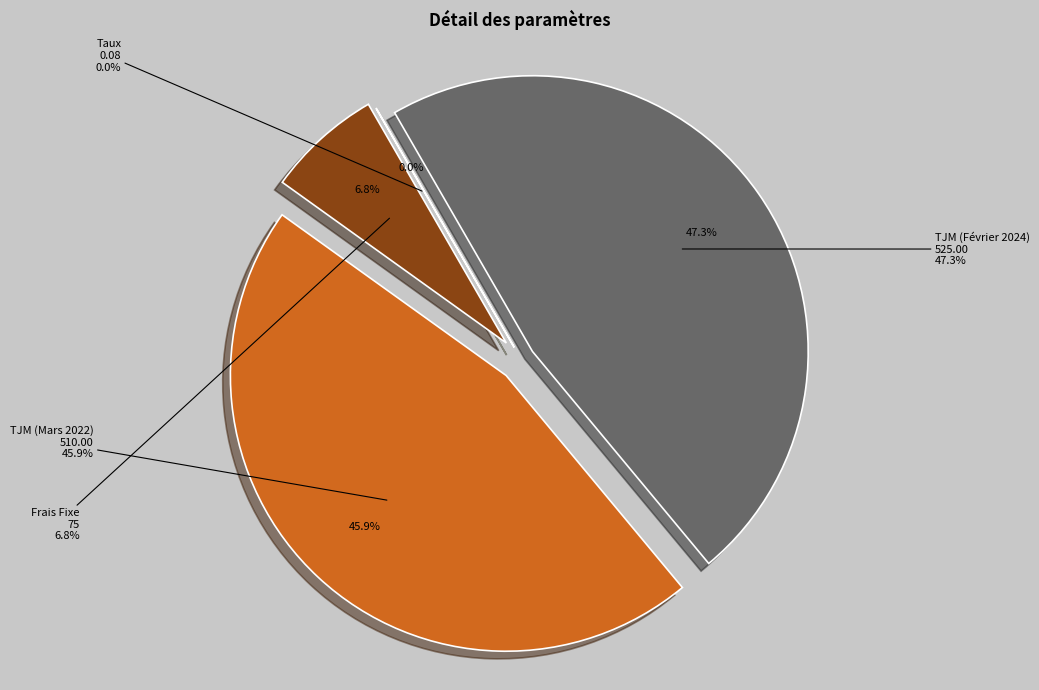

Is there a majority slice in this chart?

No